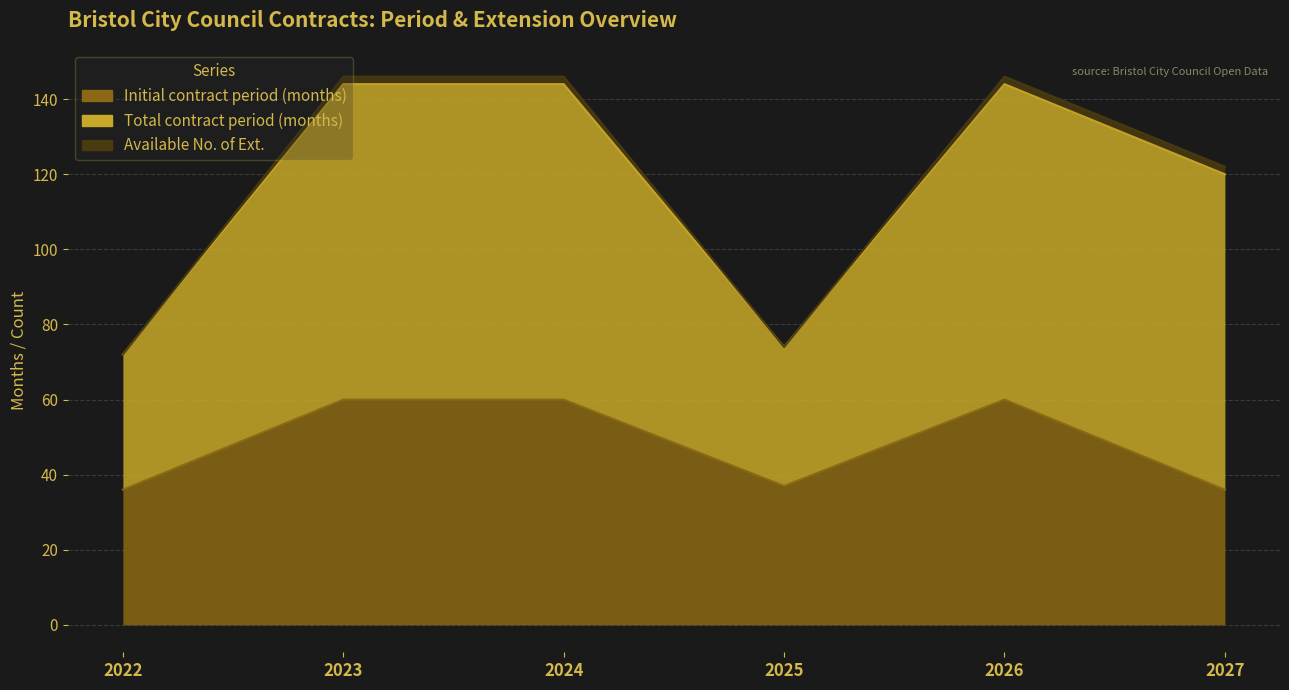

At which category is the sum across all series the highest?

2023